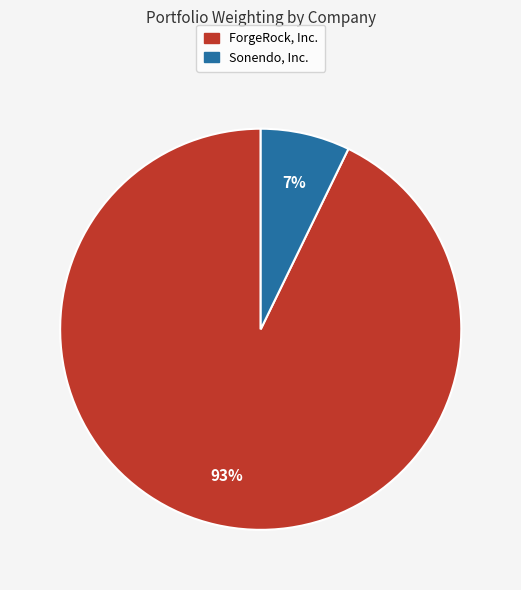

To the nearest percent, what is the combined percentage of ForgeRock, Inc. and Sonendo, Inc.?

100%